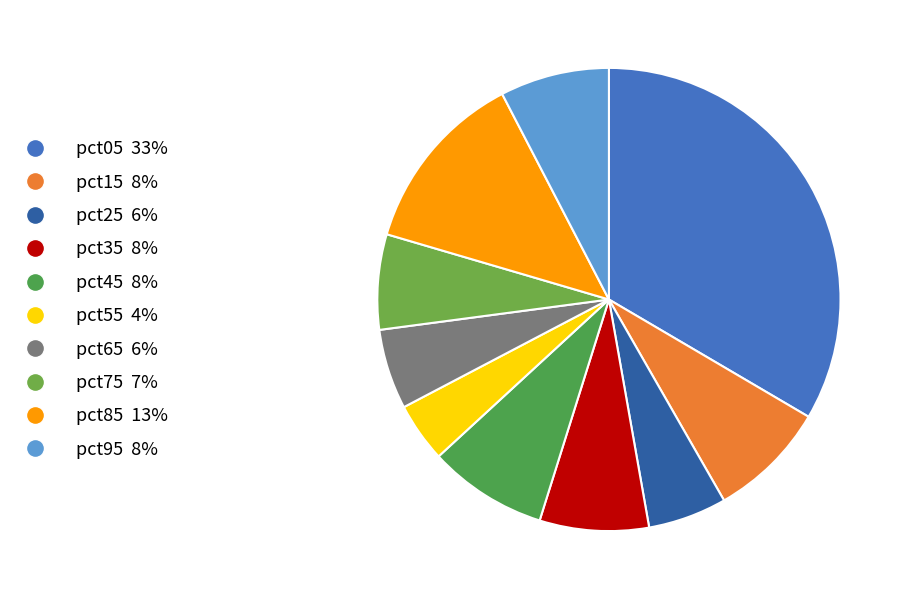

True or false: pct55 accounts for 4% of the total.

True